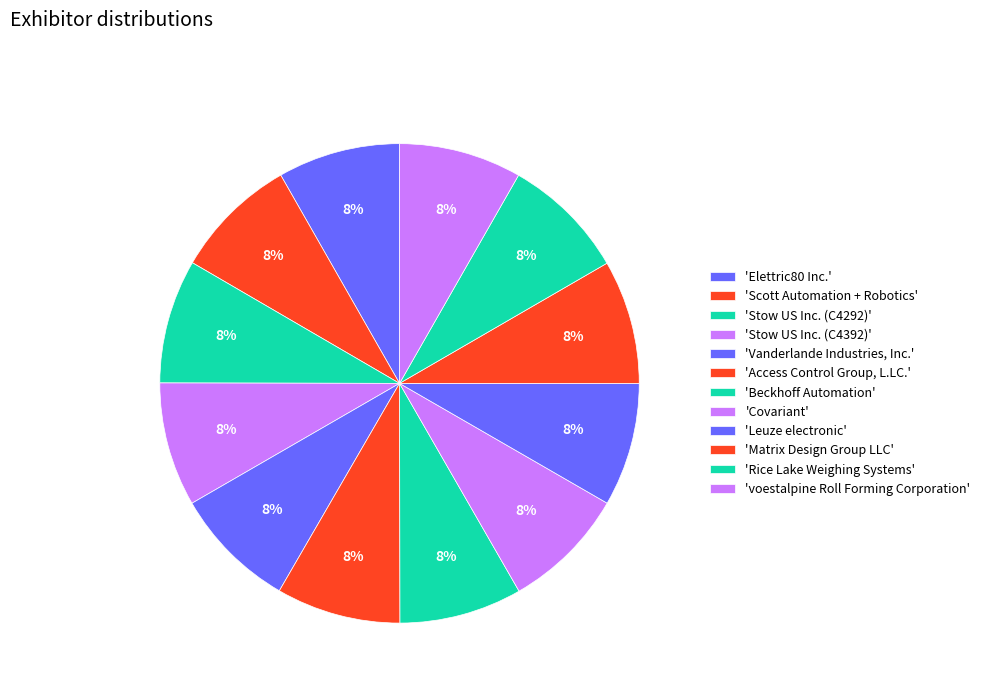

How many segments does this pie chart have?

12